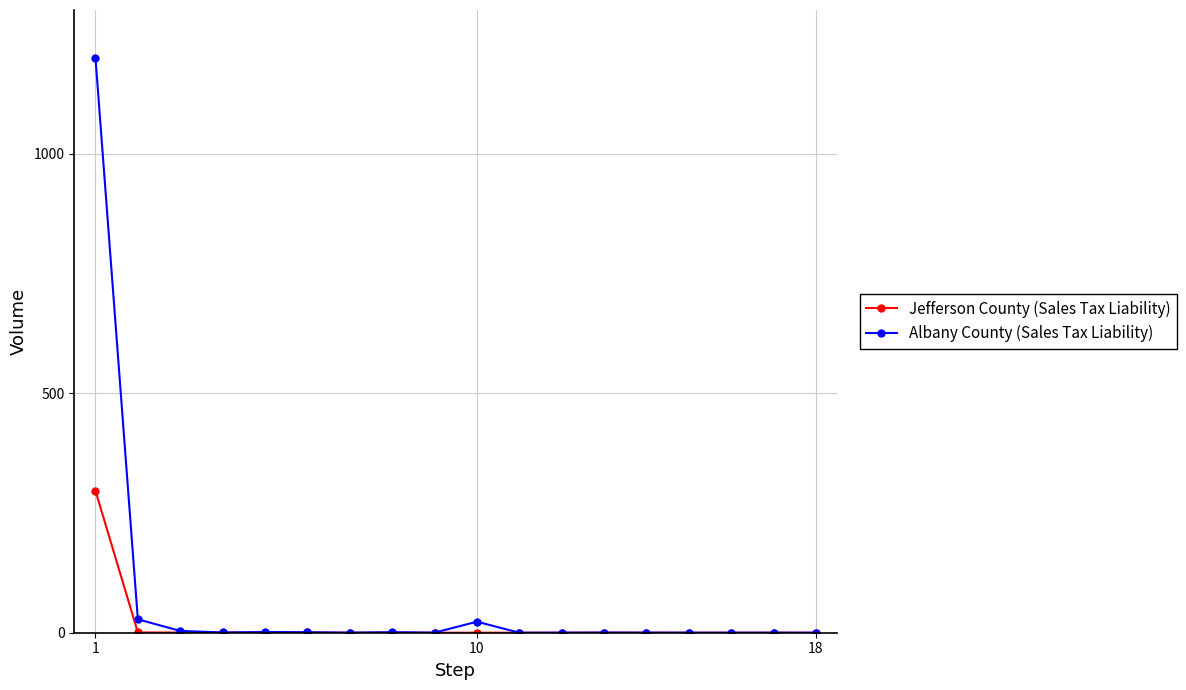

At how many categories does at least one series exceed 1143?

1